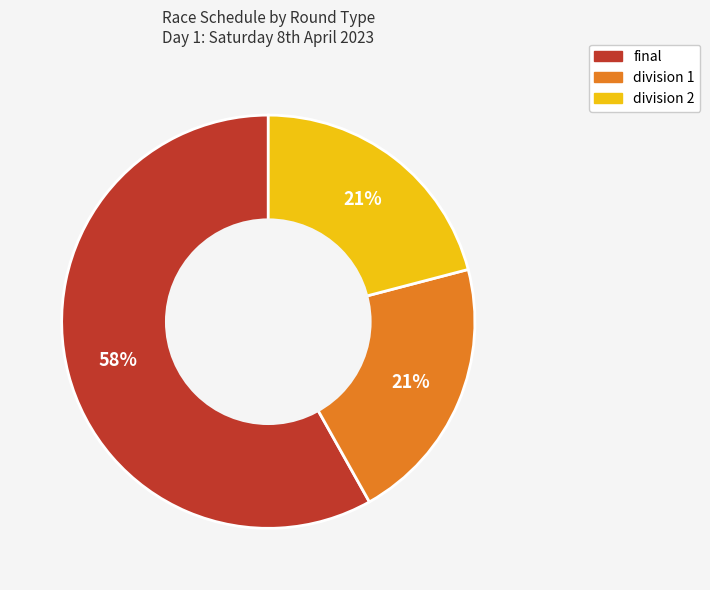

To the nearest percent, what is the difference between the largest and smallest slice percentages?

37%